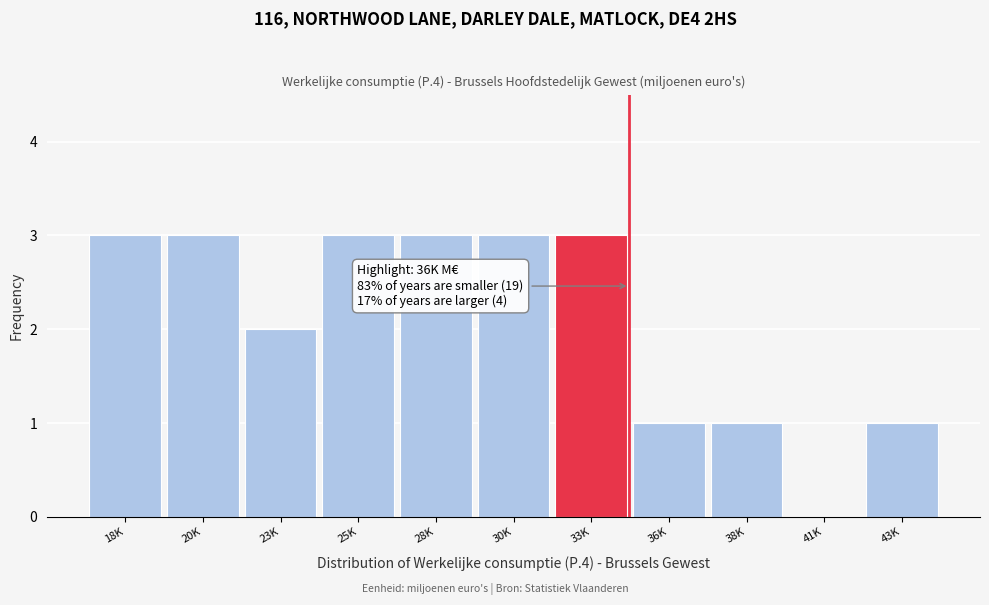

Reading left to right, list all the values displayed in this chart.

18K=3	20K=3	23K=2	25K=3	28K=3	30K=3	33K=3	36K=1	38K=1	41K=0	43K=1